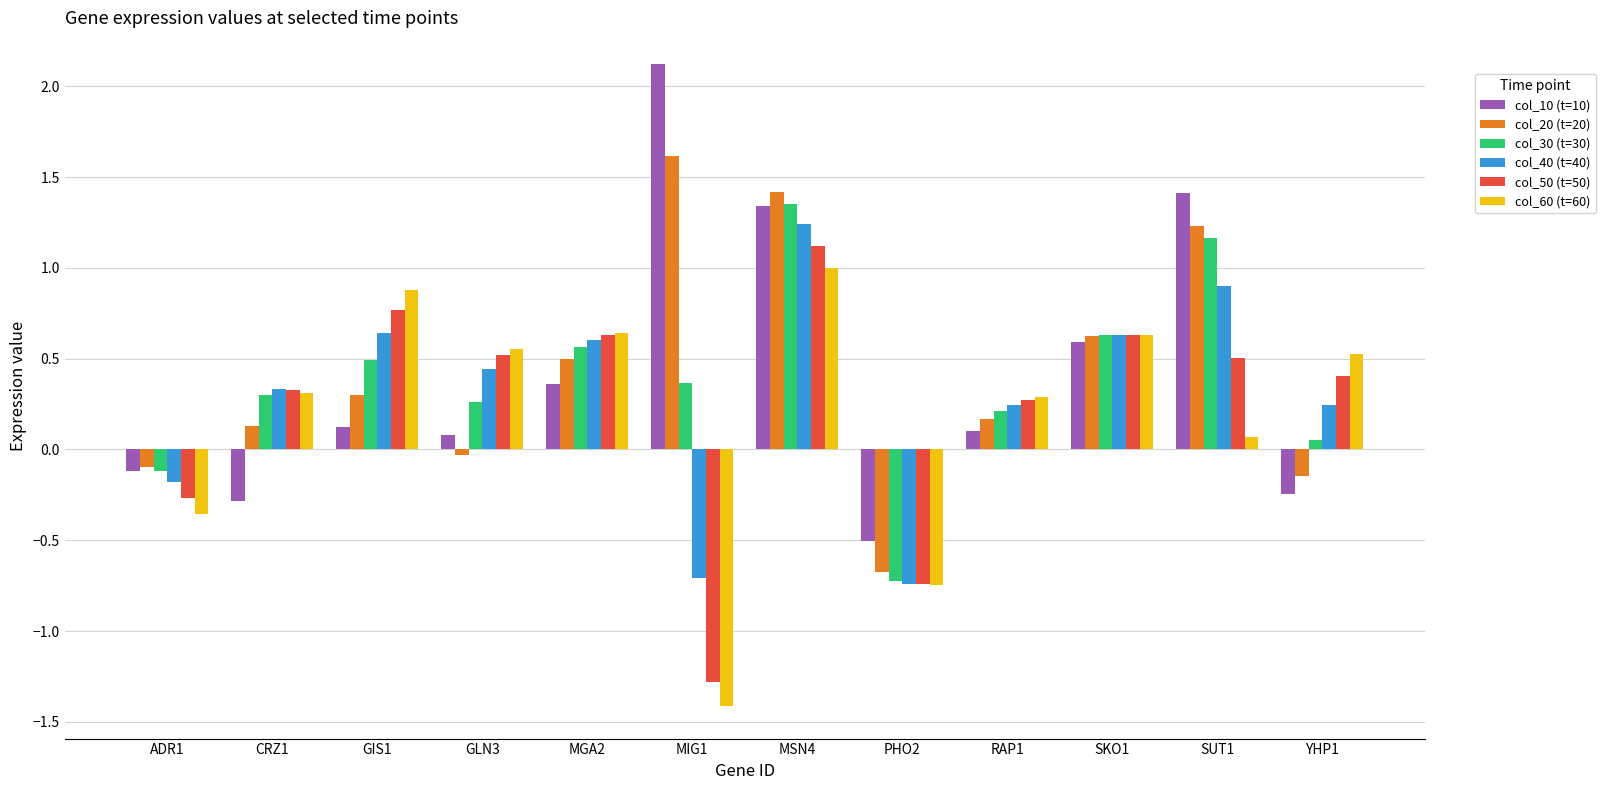

Between CRZ1 and GIS1, which series saw the biggest shift?

col_60 (t=60)